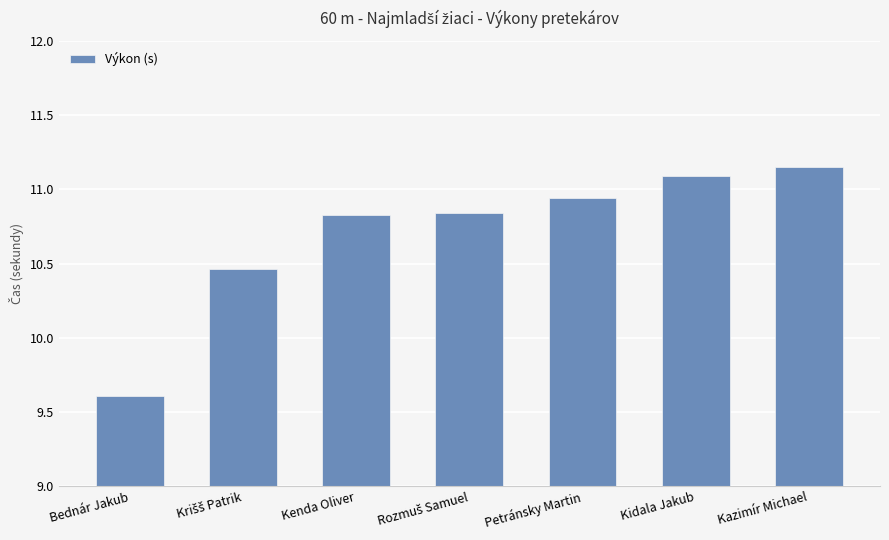

Which label corresponds to the smallest value in the chart?

Bednár Jakub